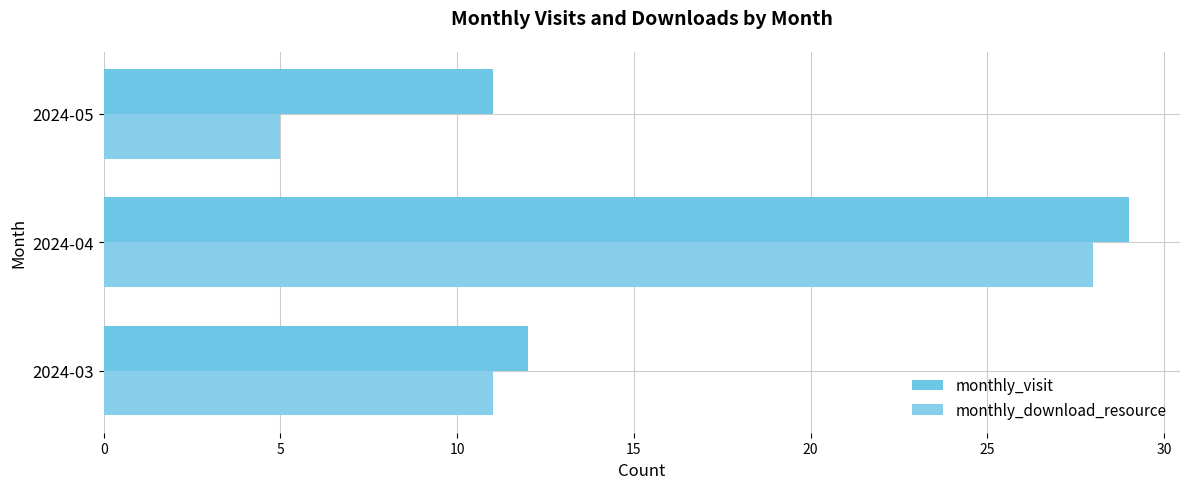

Reading left to right, extract all data points from this chart.

monthly_visit: 12	29	11
monthly_download_resource: 11	28	5